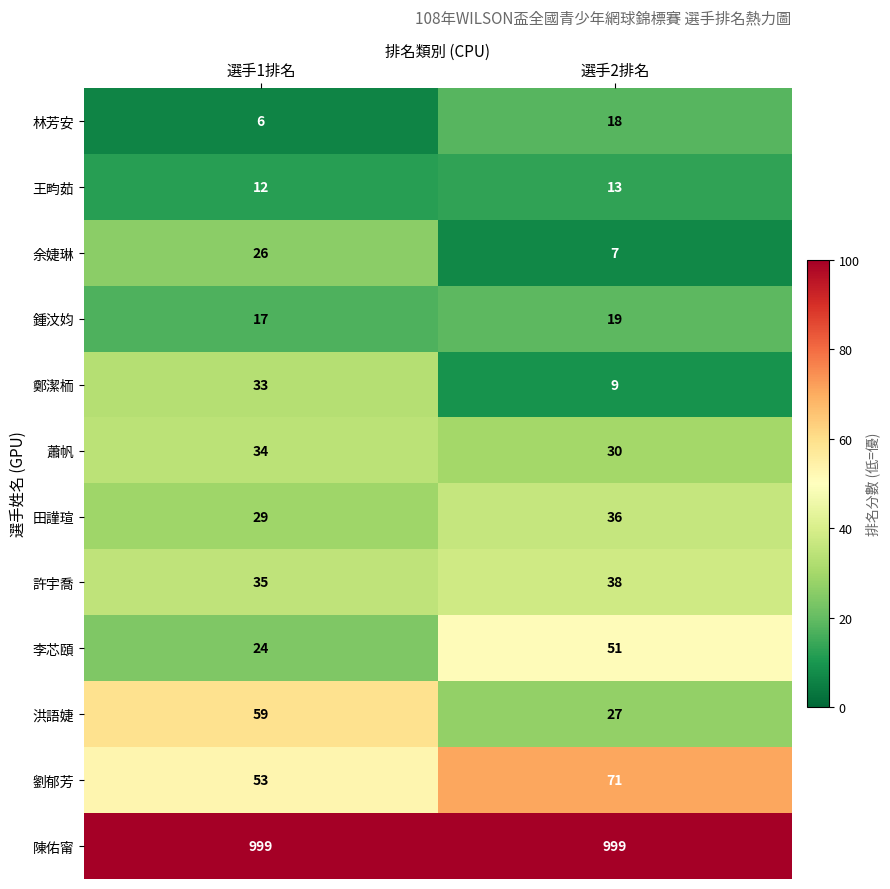

Which category has the highest value in the 田謹瑄 series?

選手2排名